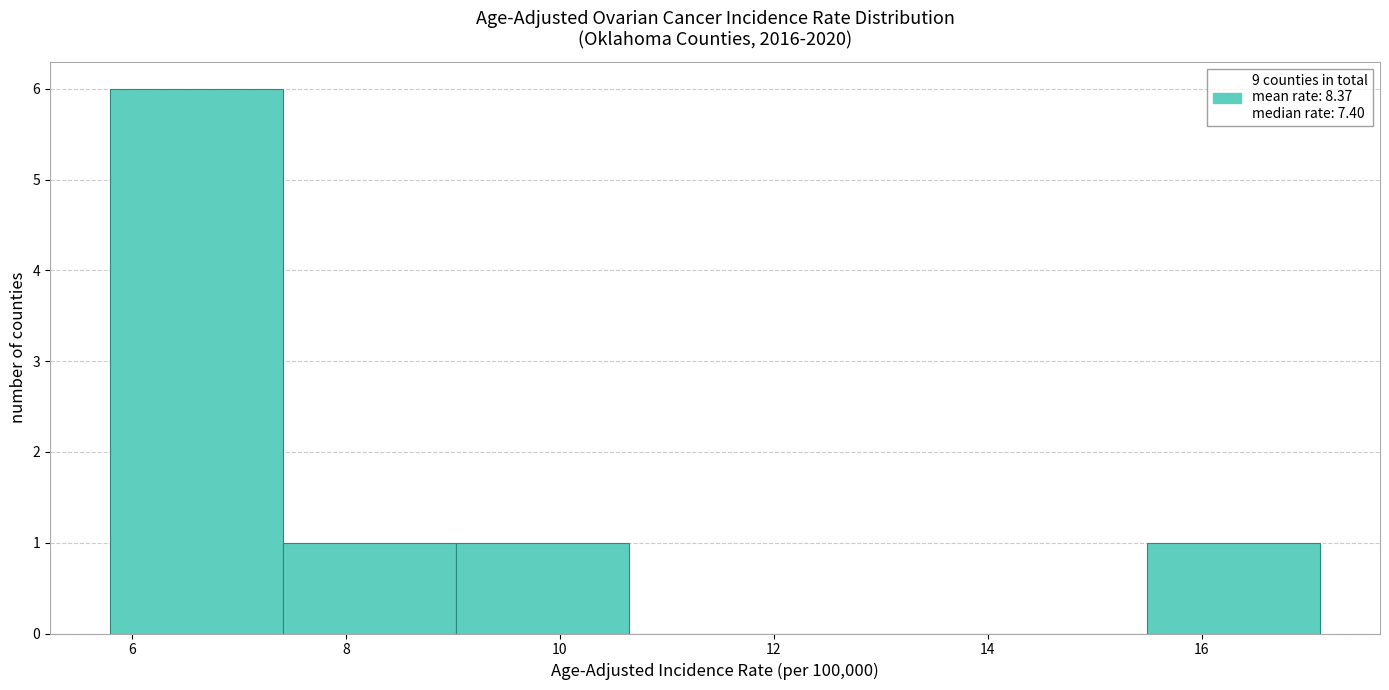

Over which range of the x-axis is the bar tallest?

5.8 to 7.4